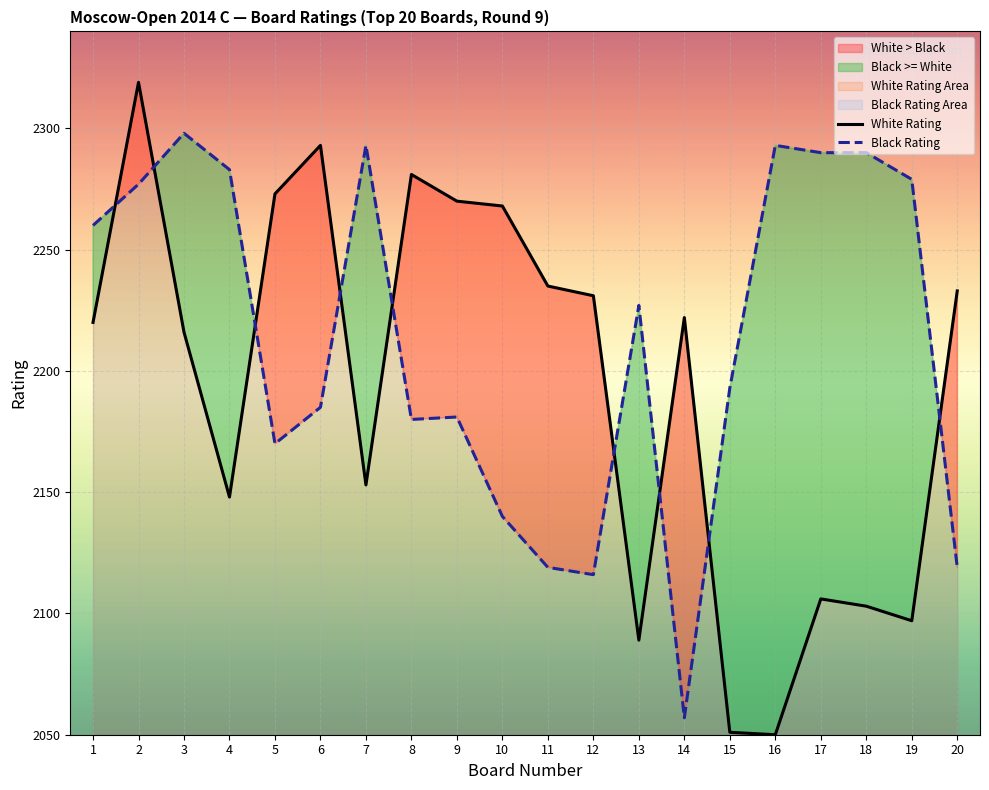

How many intersections are there between Black Rating and White Rating?

9